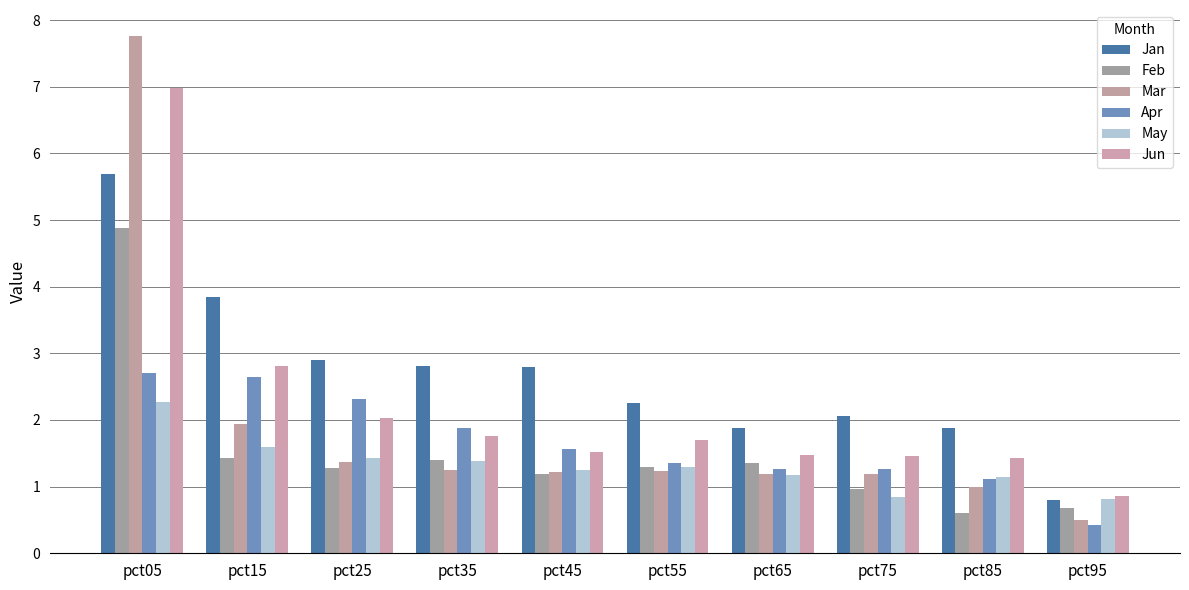

What is the spread (max minus min) of values at pct75?

1.2